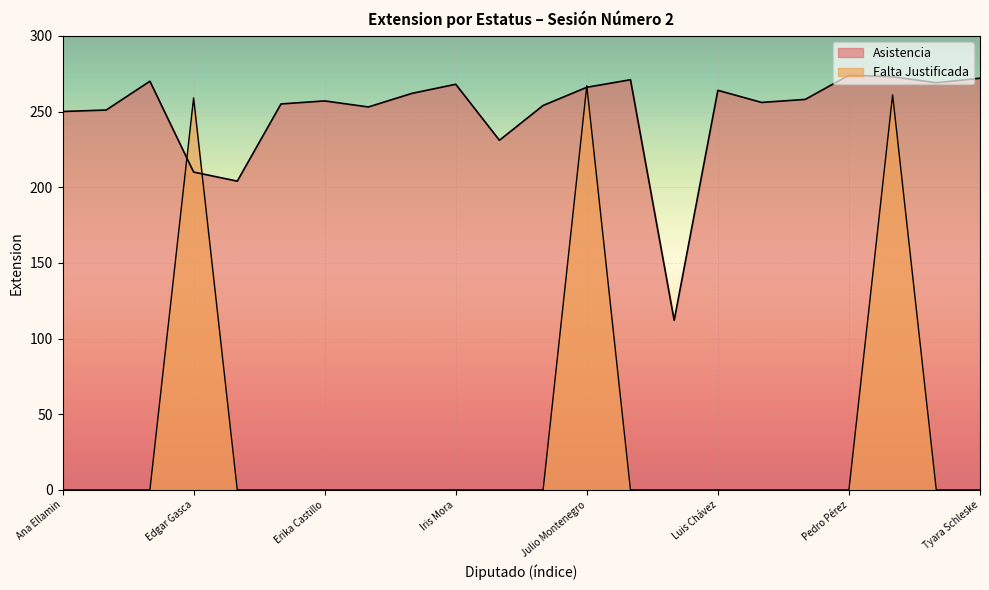

What is the label of the 17th point from the left?

María Torres